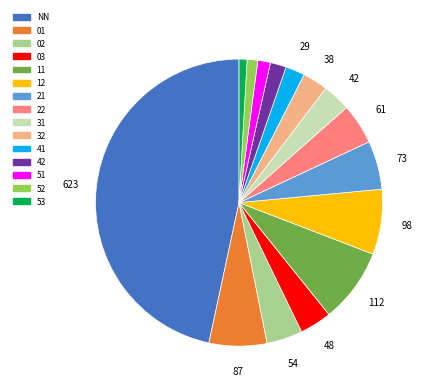

Does any single category account for the majority?

No